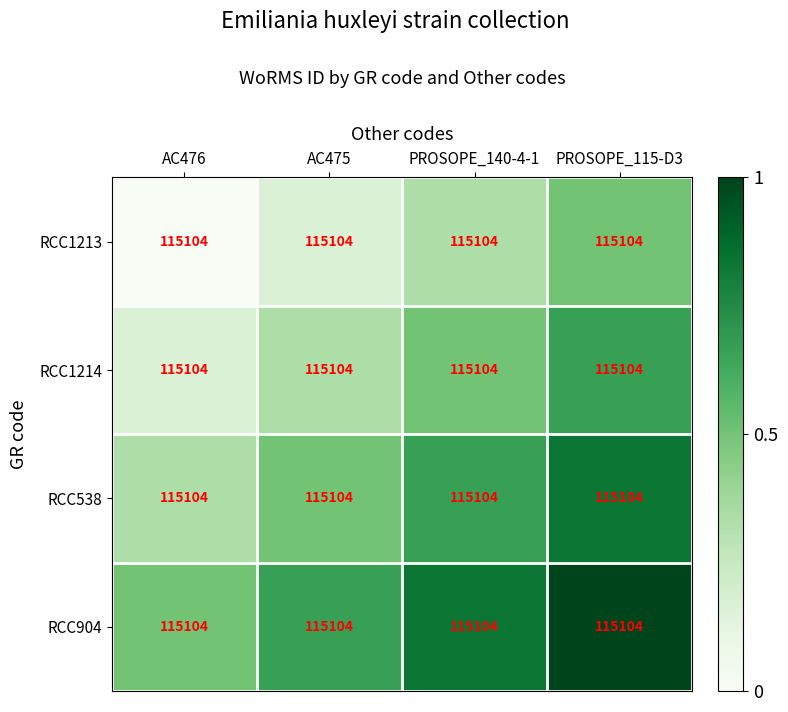

What is the difference between the maximum and minimum values in the row_1 series?

0.5